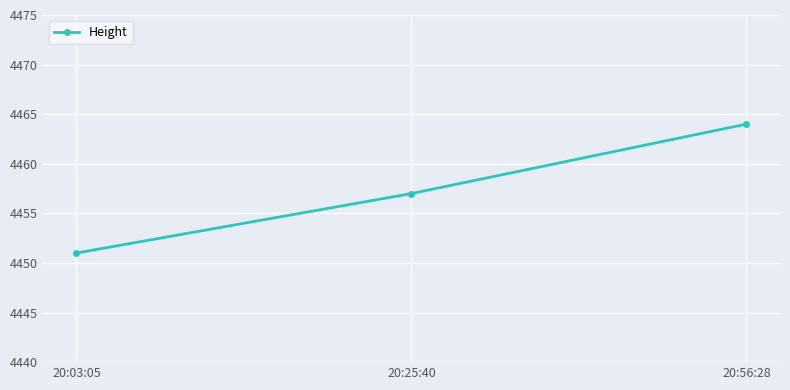

What is the difference between the values at 20:25:40 and 20:03:05?

6